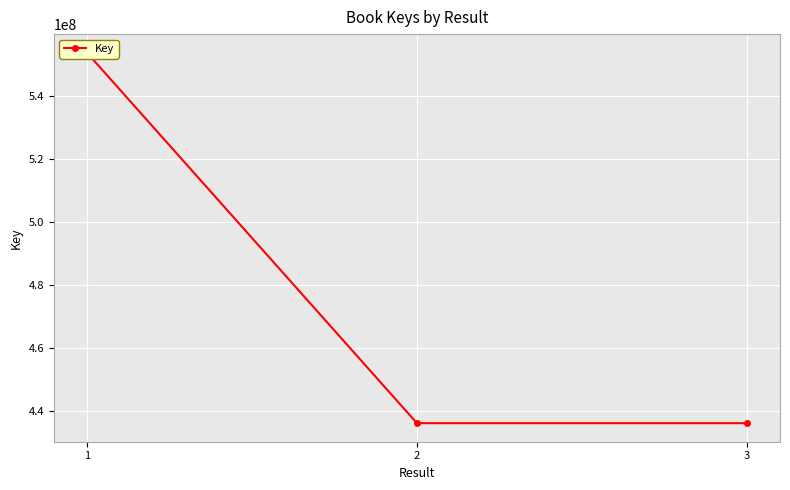

How many data points does each series have?

3